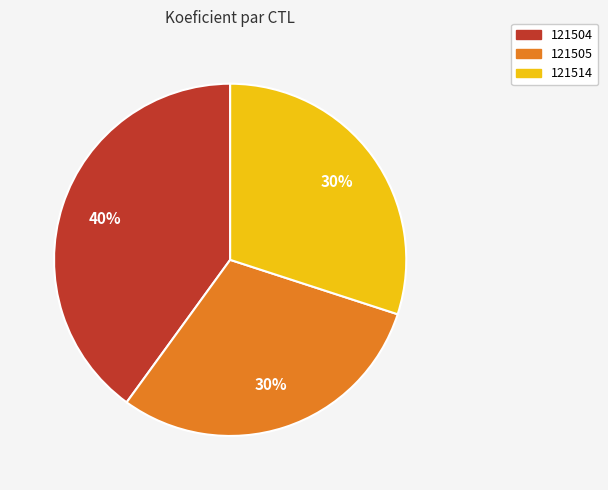

Count the number of slices in the pie.

3